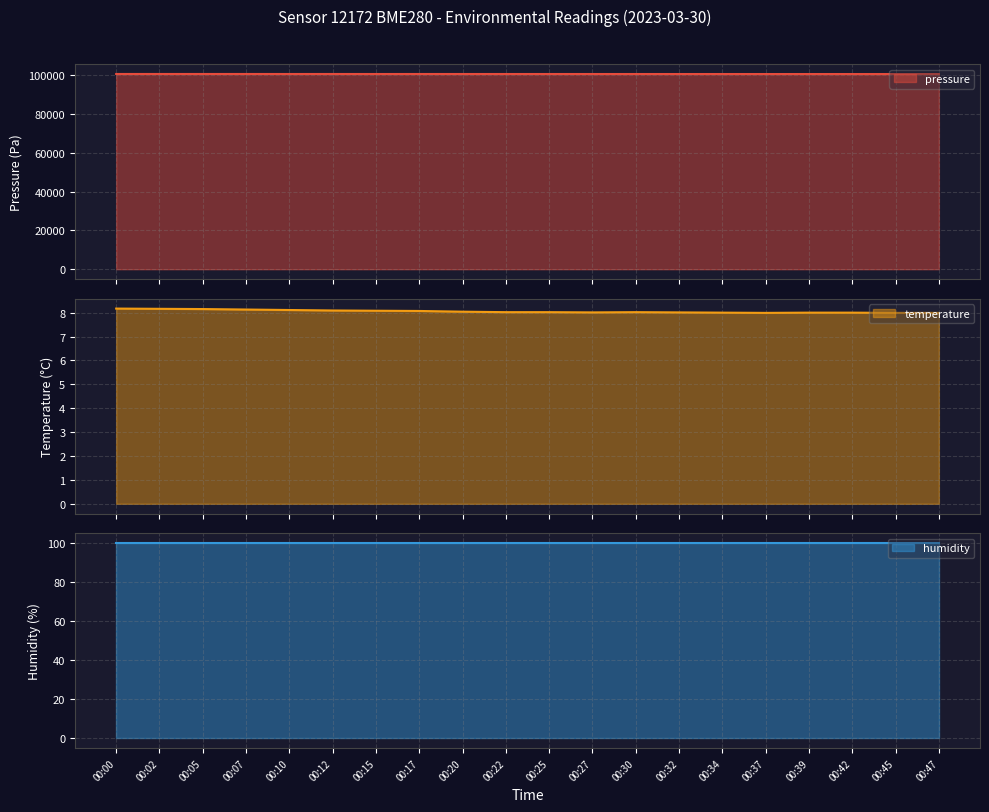

The value of temperature at 00:05 is 8.2. True or false?

True